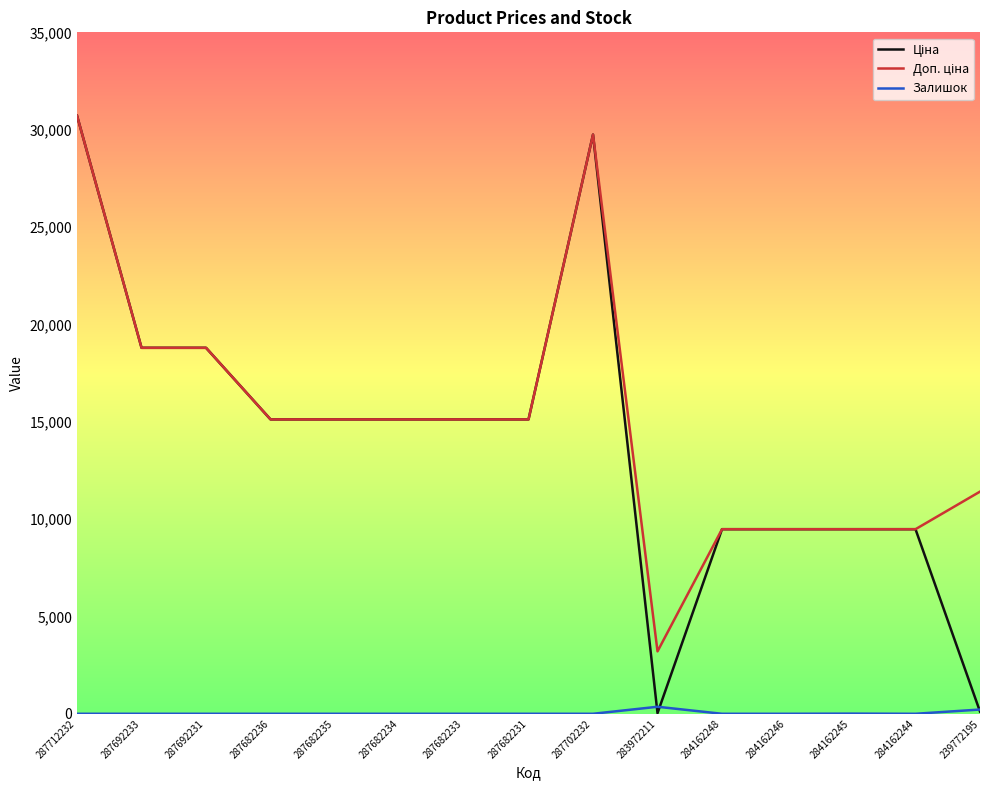

Is it true that Залишок equals 0.0 at 287682231?

True